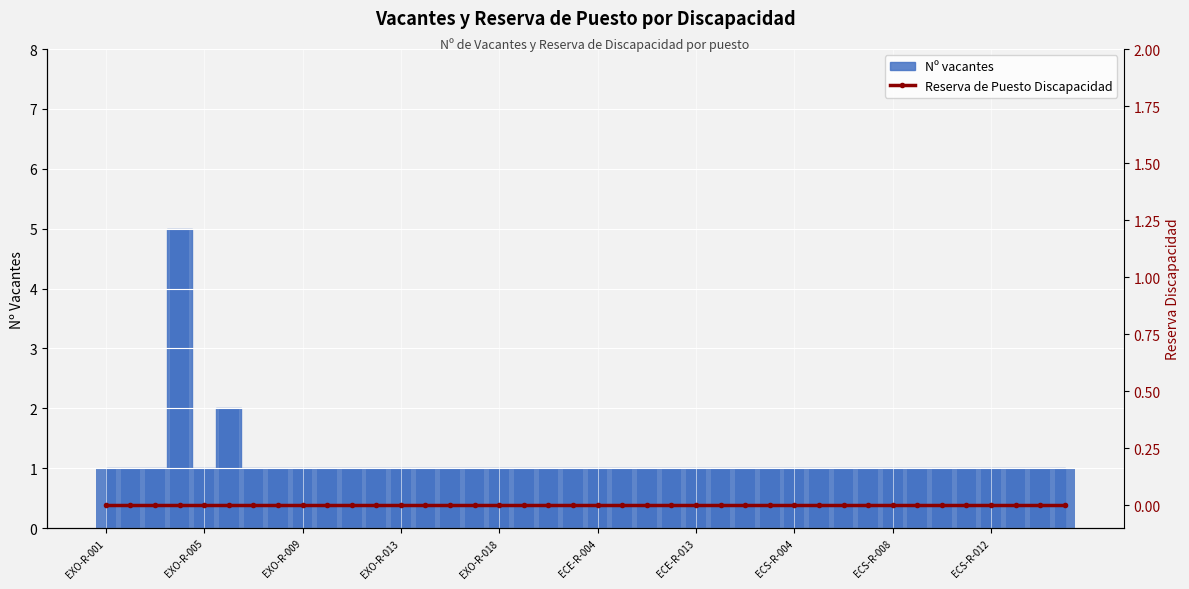

Where is the data nearest to the value 3?

EXO-R-006